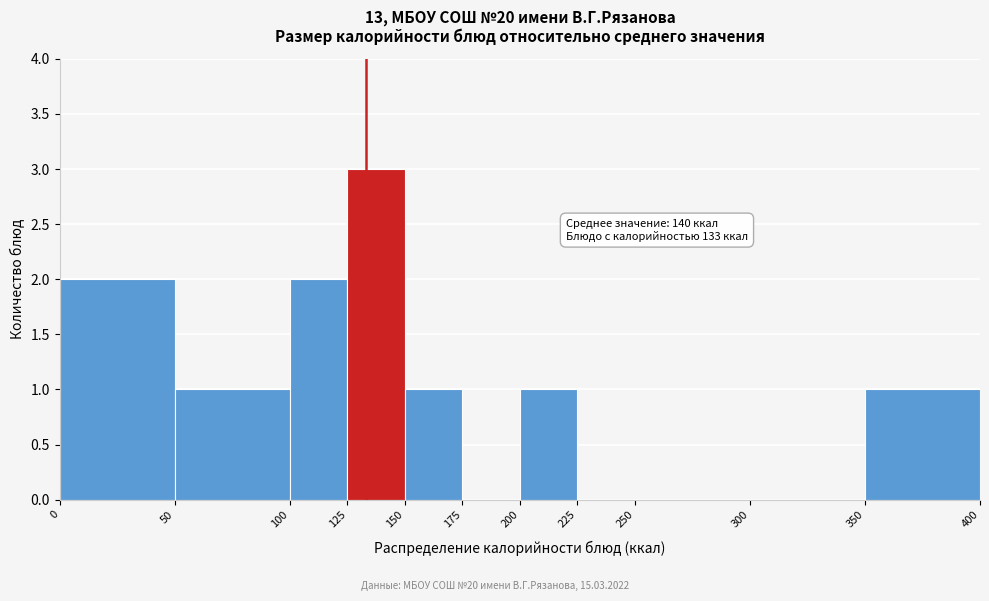

Over which range of the x-axis is the bar tallest?

125 to 150